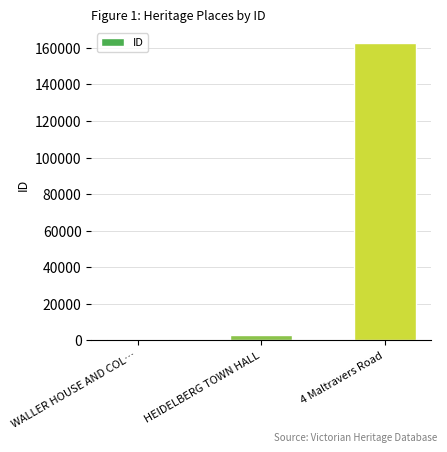

What is the minimum value shown in the chart?

602